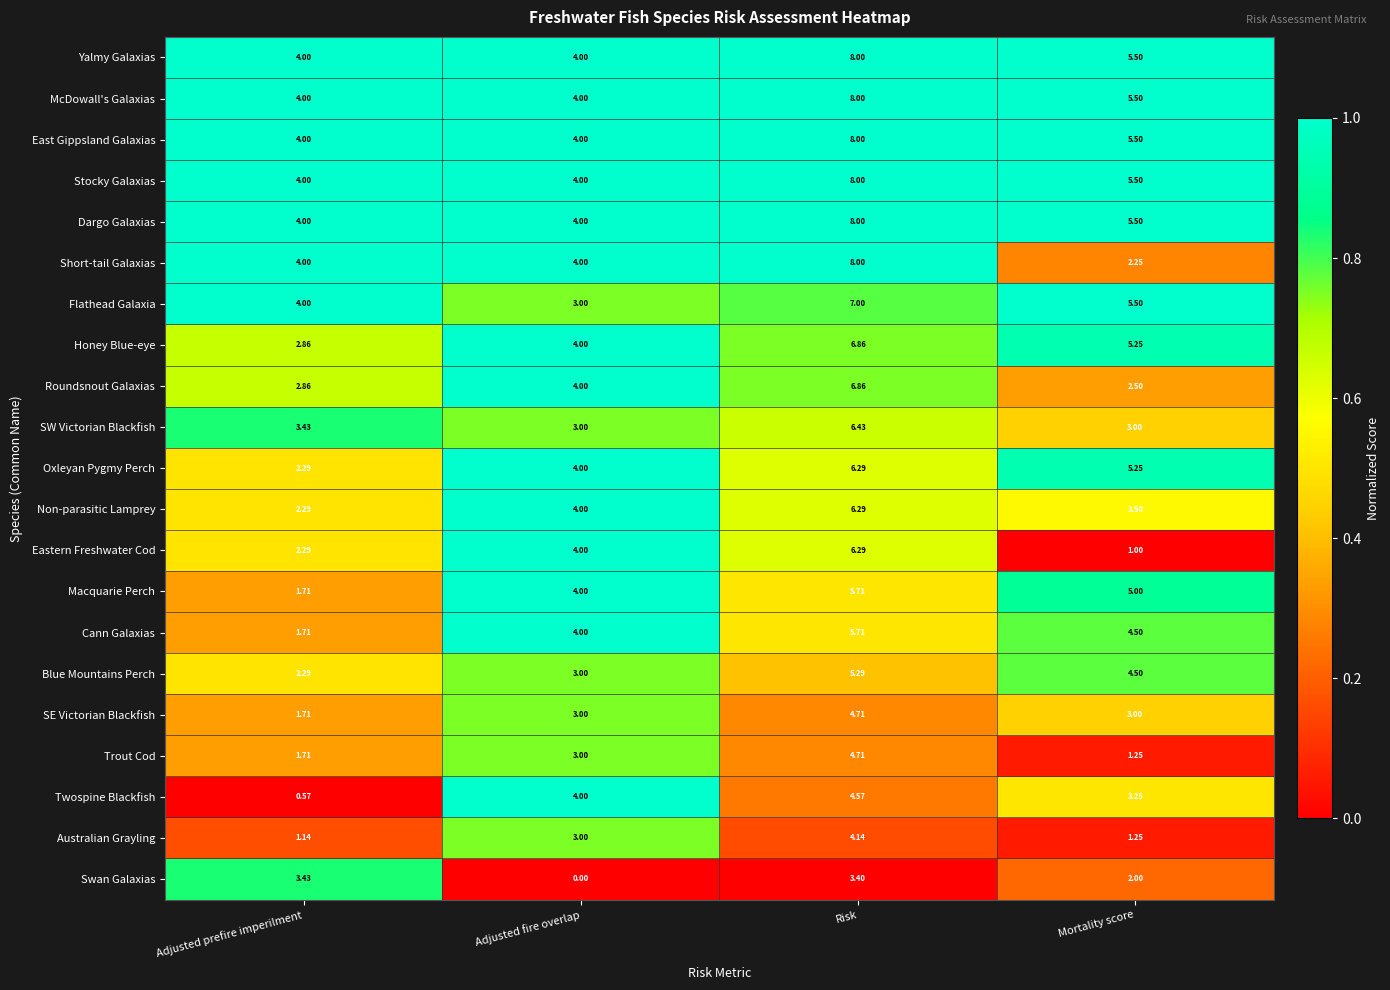

Where does the Dargo Galaxias series first go above 5?

Risk